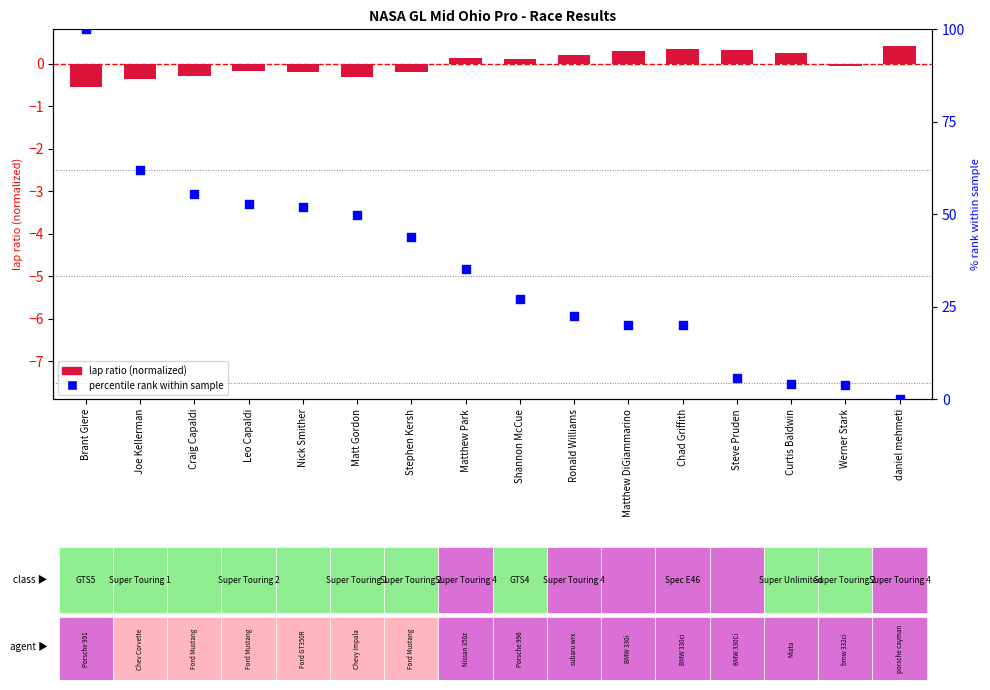

Which series reaches the maximum Y coordinate?

percentile rank within sample